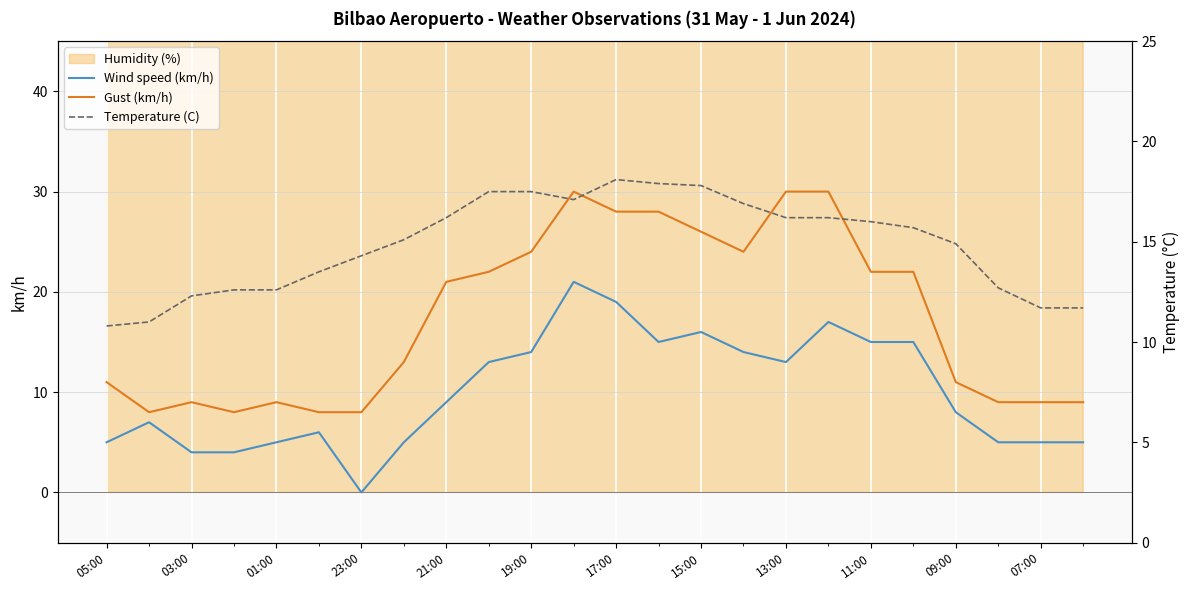

What is the highest value of the Wind speed (km/h) series?

21